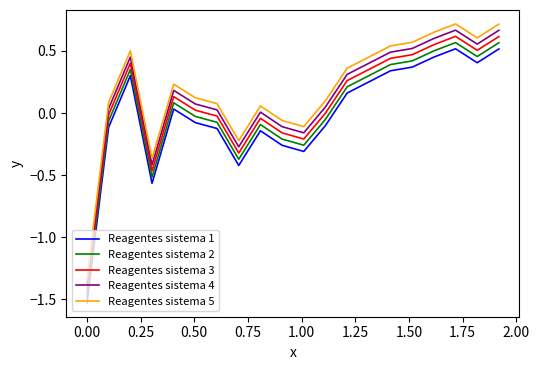

What is the difference between the maximum and minimum values in the Reagentes sistema 5 series?

2.0